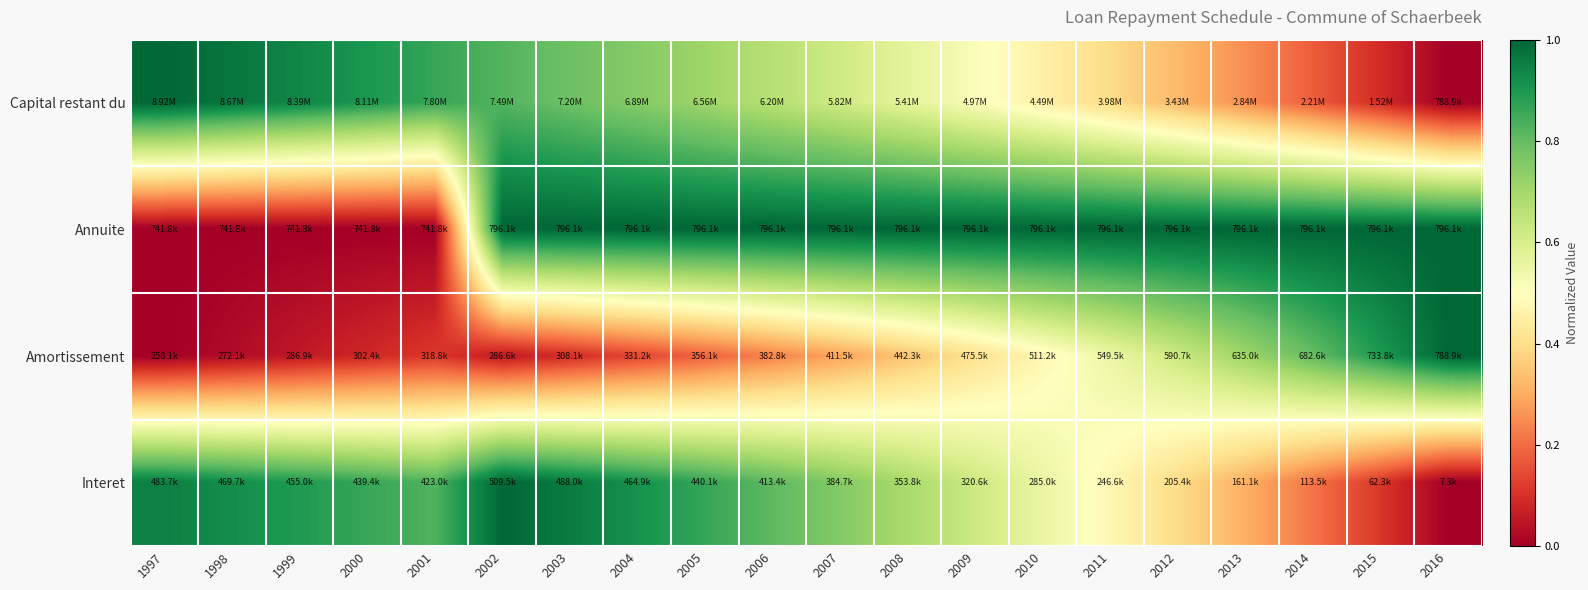

Rank the series at 2009 from lowest to highest value.

Amortissement, Capital restant du, Interet, Annuite